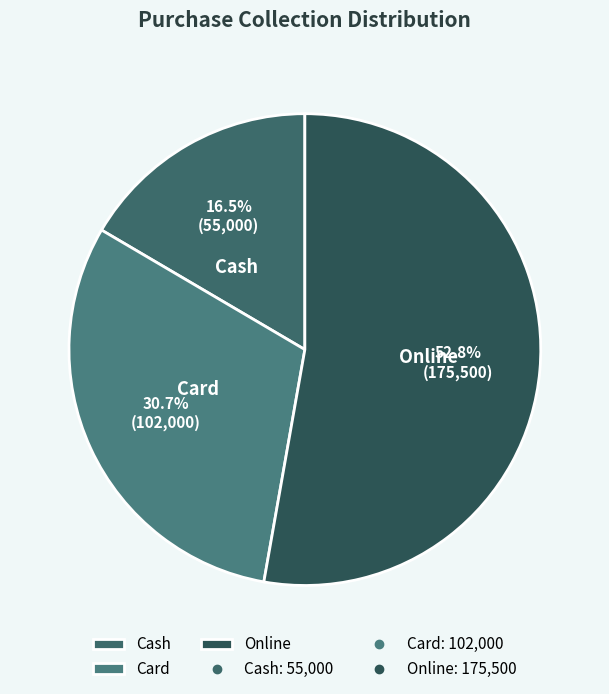

How many segments does this pie chart have?

3